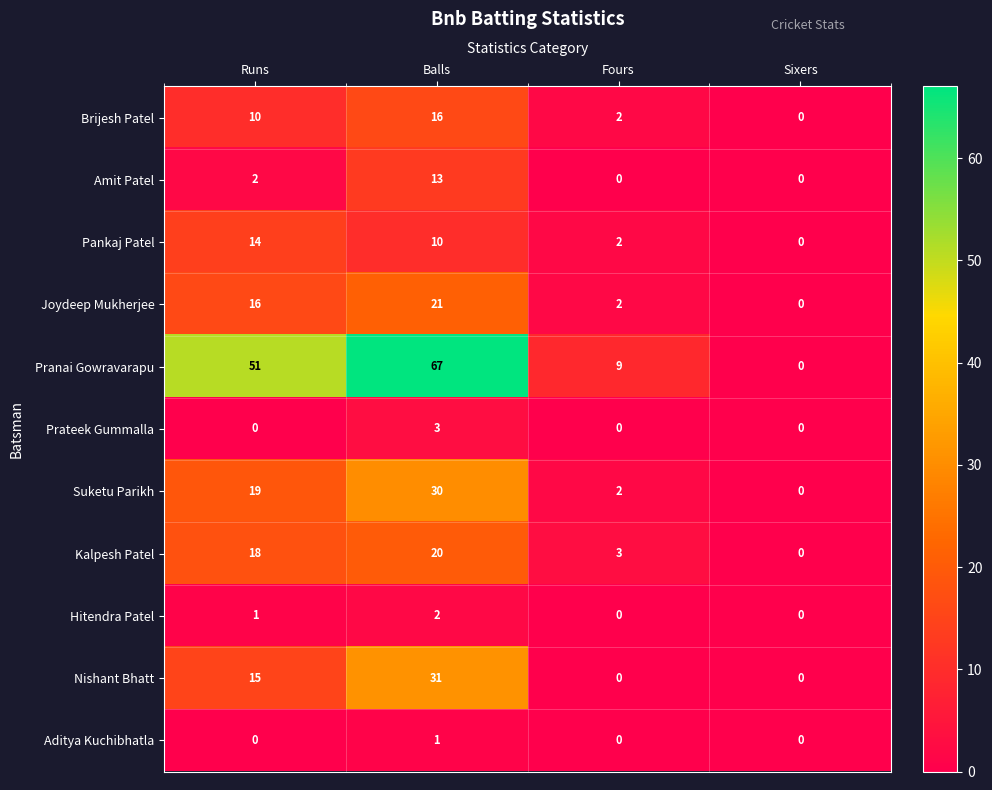

Between Runs and Sixers, which series saw the biggest shift?

Pranai Gowravarapu